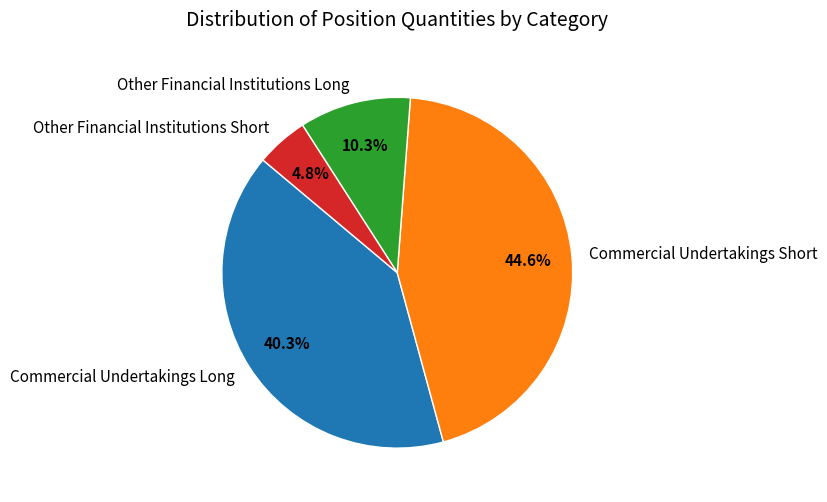

What is the largest slice in the pie chart?

Commercial Undertakings Short